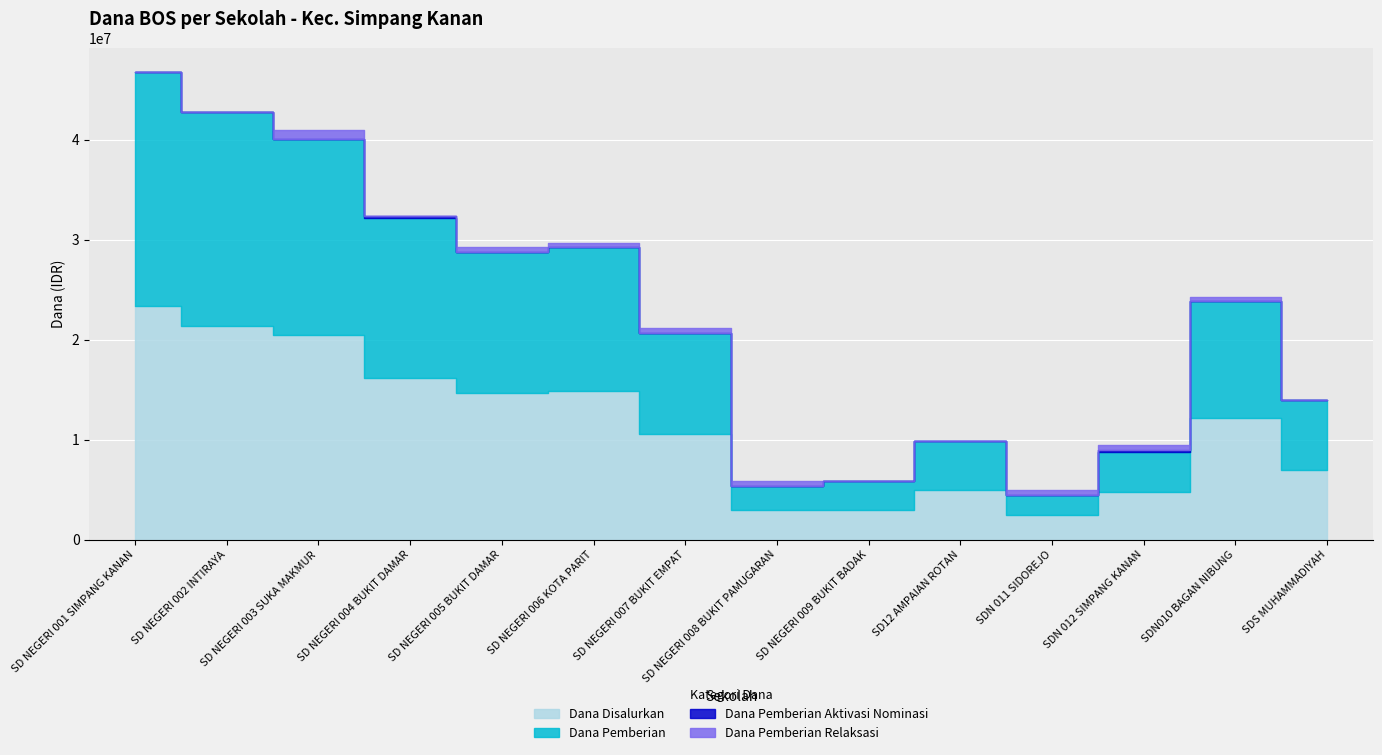

How many lines are shown in the chart?

4